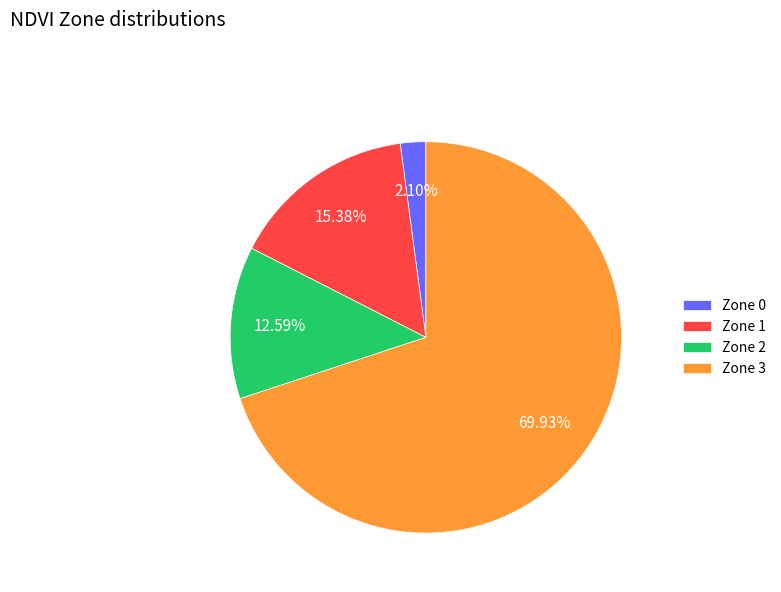

To the nearest percent, what is the combined percentage of Zone 0 and Zone 1?

17%